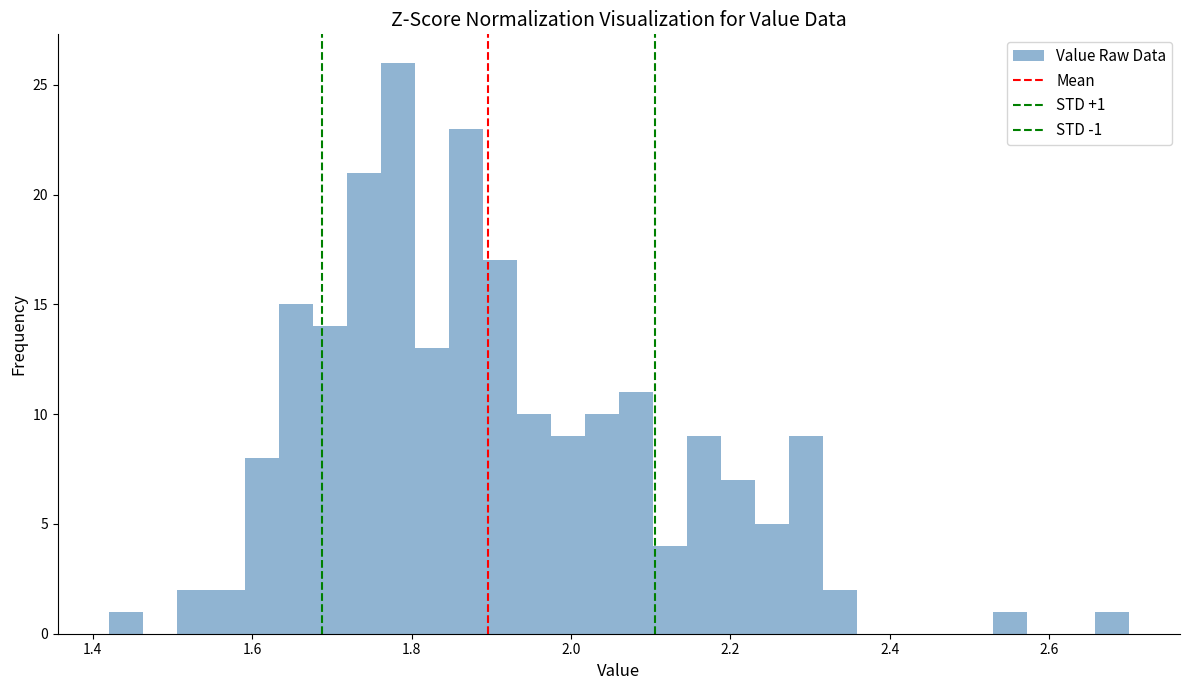

Around what value on the x-axis is the tallest bar? Give the approximate position of its centre, as read against the axis.

1.78